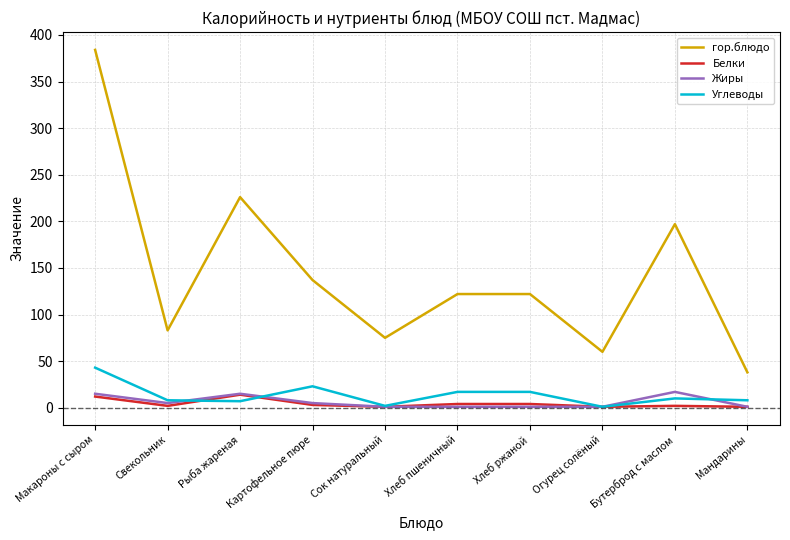

How many categories are shown in the chart?

10